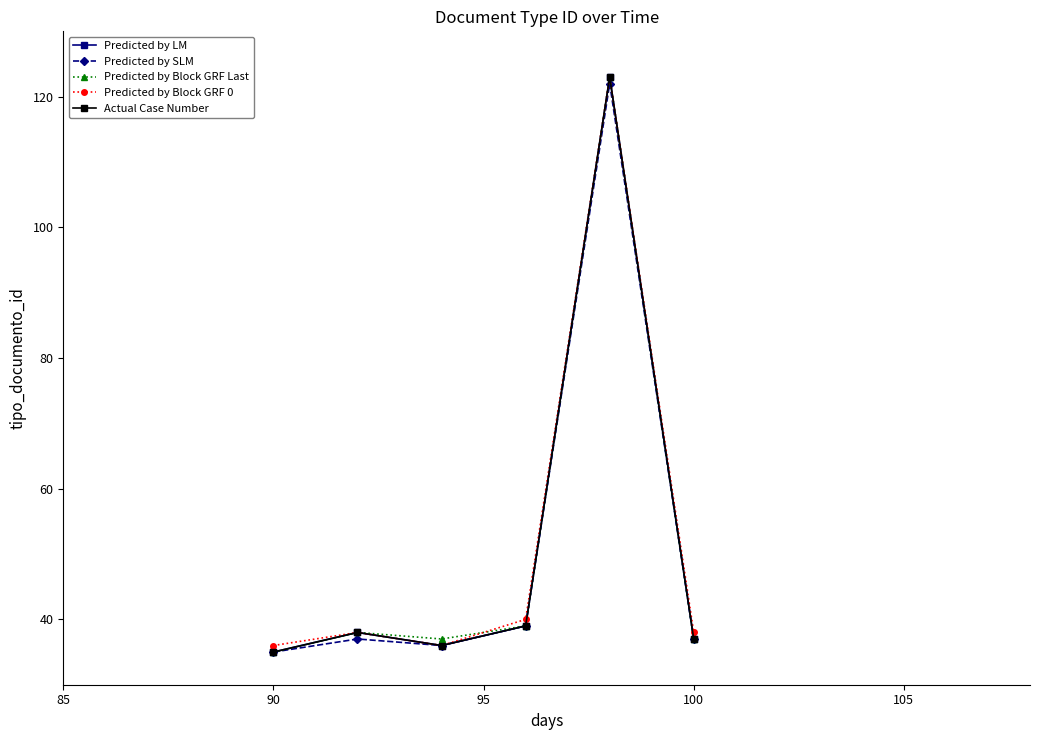

Which series has the largest range (max minus min)?

Predicted by LM